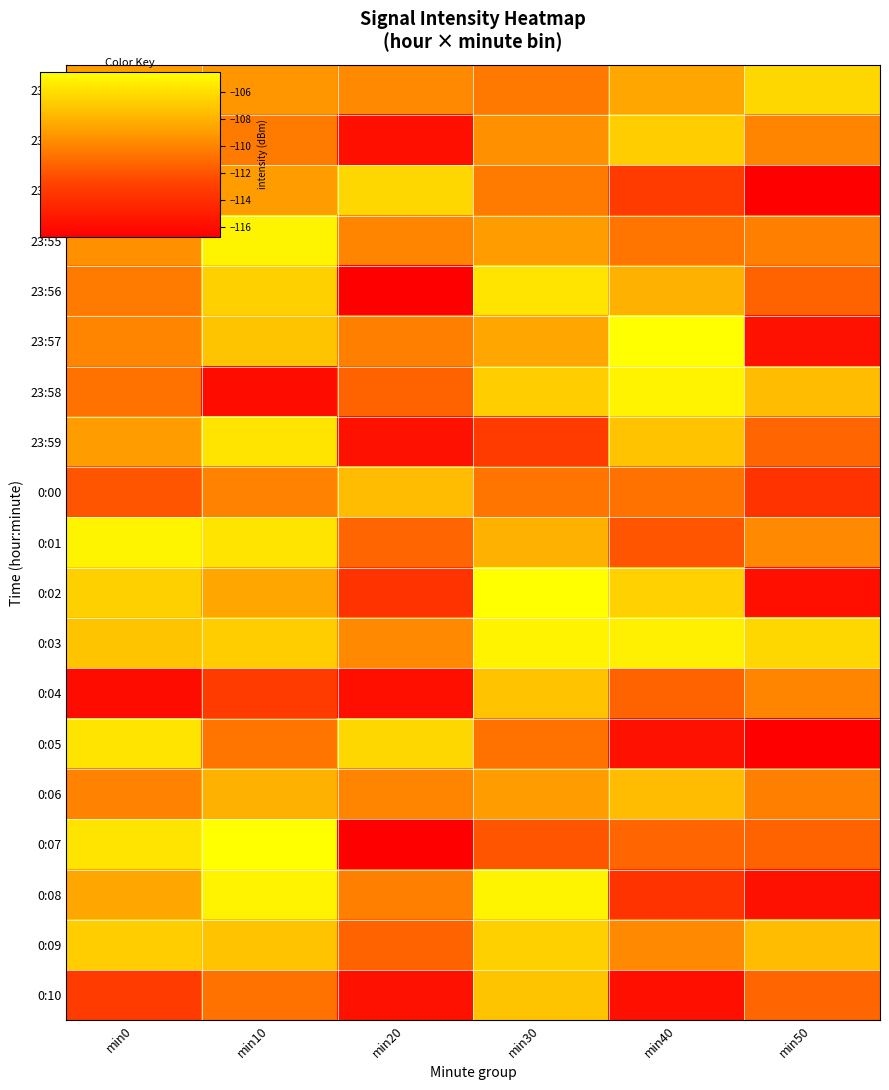

Reading left to right, extract all data points from this chart.

23:52: min0=-108.9	min10=-109.2	min20=-109.7	min30=-110.5	min40=-108.6	min50=-106.3
23:53: min0=-107.2	min10=-110.3	min20=-115.8	min30=-109.4	min40=-106.8	min50=-109.9
23:54: min0=-110.5	min10=-108.9	min20=-106.3	min30=-110.3	min40=-113.2	min50=-116.7
23:55: min0=-109.4	min10=-105.0	min20=-109.9	min30=-108.9	min40=-110.6	min50=-110.1
23:56: min0=-110.3	min10=-106.7	min20=-116.7	min30=-105.7	min40=-108.0	min50=-111.3
23:57: min0=-110.0	min10=-107.2	min20=-110.1	min30=-108.6	min40=-104.5	min50=-115.7
23:58: min0=-110.7	min10=-116.0	min20=-111.3	min30=-106.8	min40=-105.1	min50=-107.5
23:59: min0=-108.9	min10=-105.7	min20=-115.7	min30=-113.2	min40=-107.2	min50=-111.2
0:00: min0=-112.0	min10=-110.0	min20=-107.5	min30=-110.6	min40=-110.7	min50=-113.7
0:01: min0=-105.0	min10=-105.7	min20=-111.2	min30=-108.0	min40=-111.9	min50=-109.7
0:02: min0=-106.7	min10=-108.6	min20=-113.7	min30=-104.5	min40=-106.6	min50=-115.8
0:03: min0=-107.2	min10=-106.8	min20=-109.7	min30=-105.1	min40=-105.3	min50=-106.3
0:04: min0=-116.0	min10=-113.2	min20=-115.8	min30=-107.2	min40=-111.3	min50=-109.9
0:05: min0=-105.7	min10=-110.6	min20=-106.3	min30=-110.7	min40=-115.7	min50=-116.7
0:06: min0=-110.0	min10=-108.0	min20=-109.9	min30=-108.9	min40=-107.5	min50=-110.1
0:07: min0=-105.7	min10=-104.5	min20=-116.7	min30=-112.0	min40=-111.2	min50=-111.3
0:08: min0=-108.6	min10=-105.1	min20=-110.1	min30=-105.0	min40=-113.7	min50=-115.7
0:09: min0=-106.8	min10=-107.2	min20=-111.3	min30=-106.7	min40=-109.7	min50=-107.5
0:10: min0=-113.2	min10=-110.7	min20=-115.7	min30=-107.2	min40=-115.8	min50=-111.2